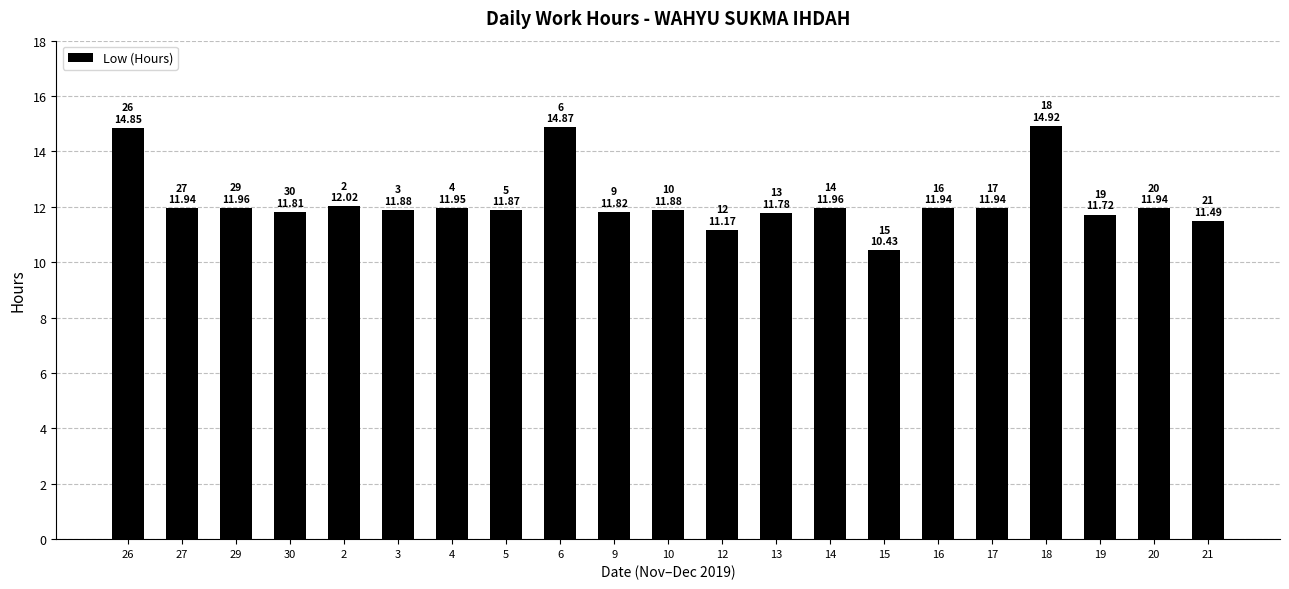

Which label corresponds to the smallest value in the chart?

15